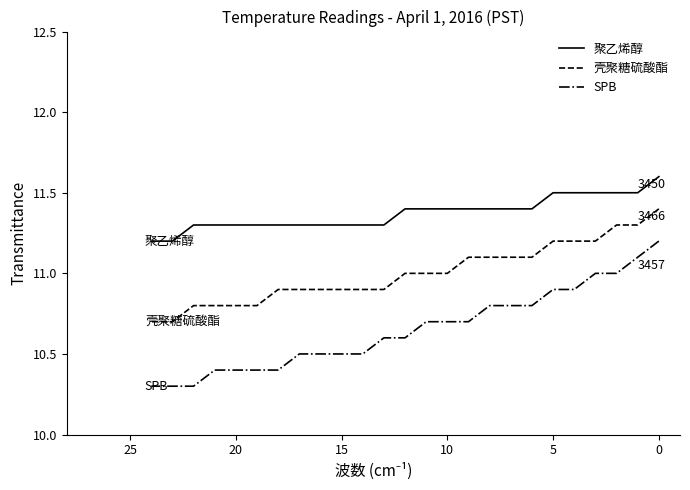

What is the approximate value of SPB at 17?

10.5